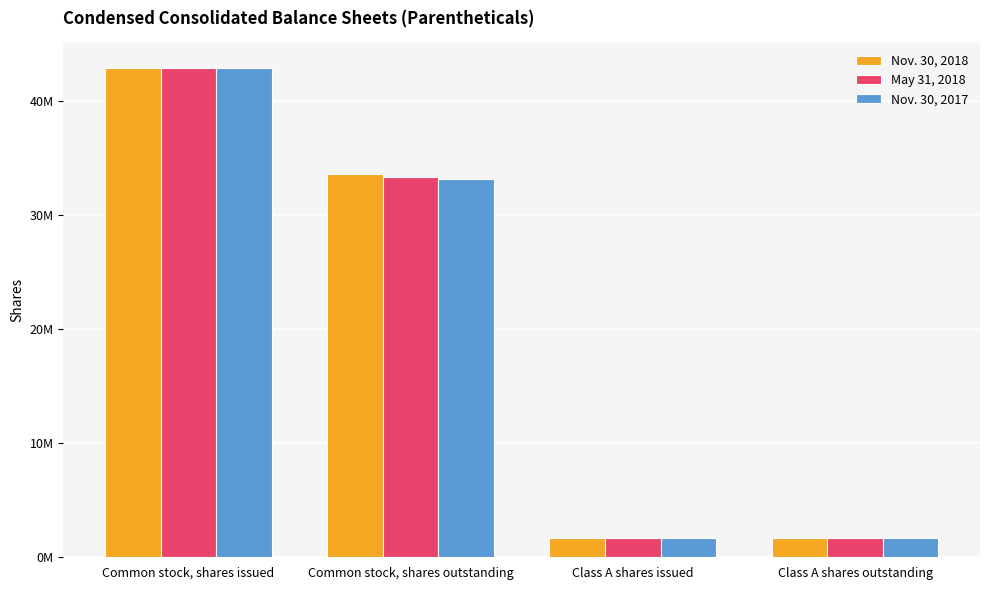

Count the Nov. 30, 2018 values in the range 1700000 to 42900000.

4